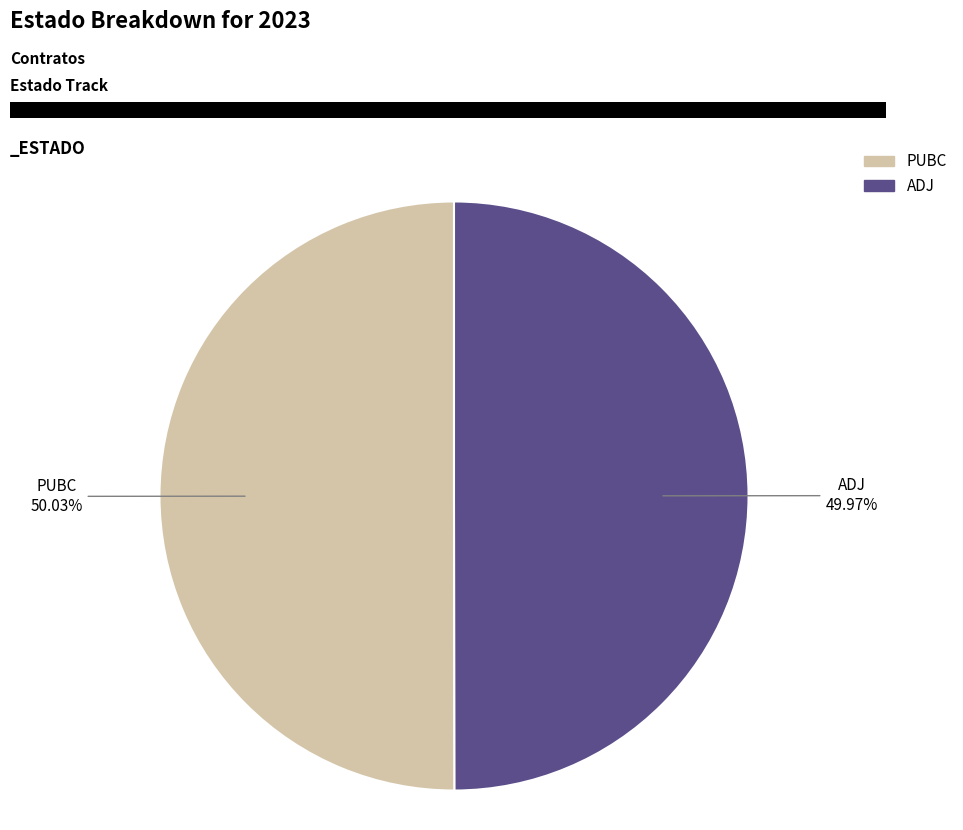

Is the sum of ADJ and PUBC greater than half?

Yes